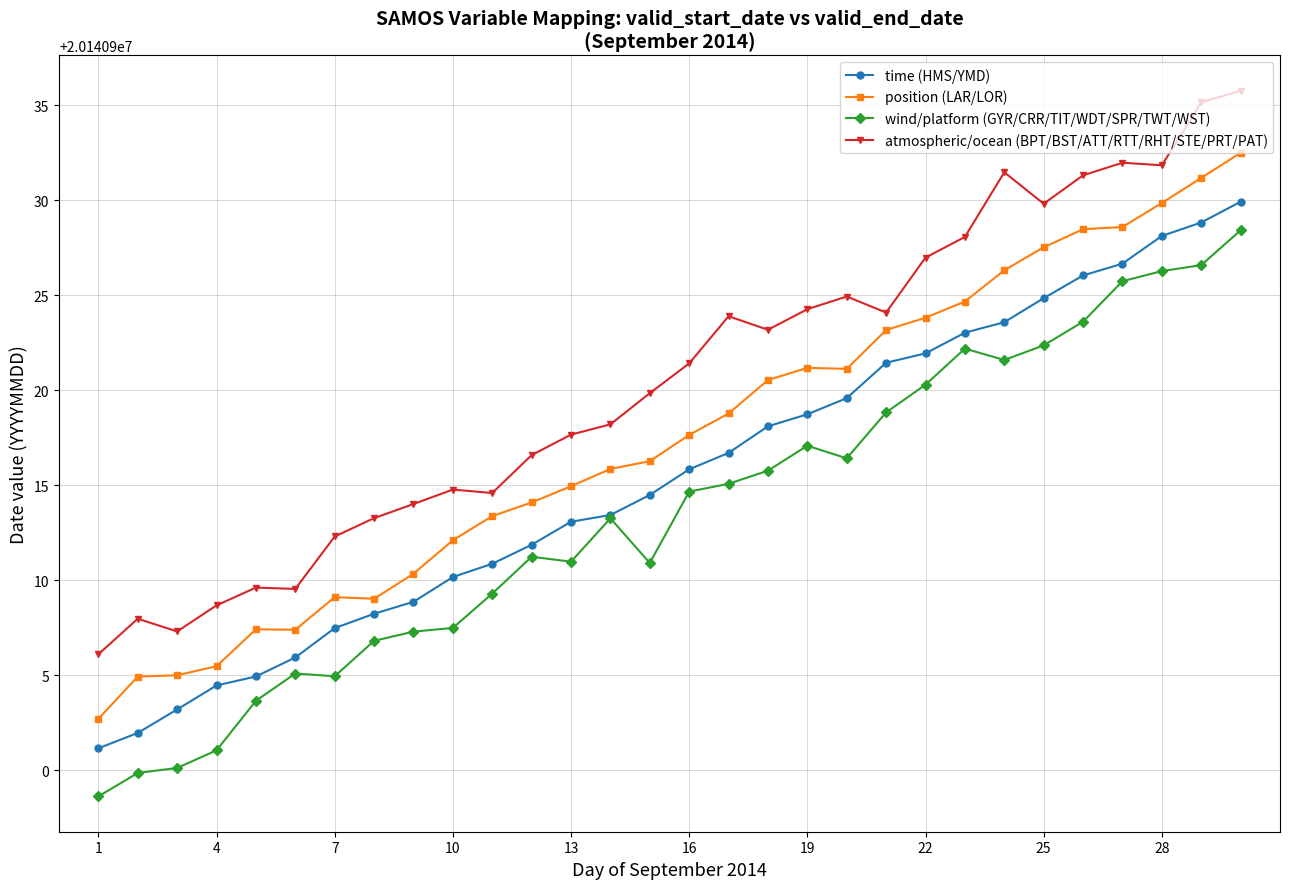

List the series in order of their overall mean, lowest first.

wind/platform (GYR/CRR/TIT/WDT/SPR/TWT/WST), time (HMS/YMD), position (LAR/LOR), atmospheric/ocean (BPT/BST/ATT/RTT/RHT/STE/PRT/PAT)